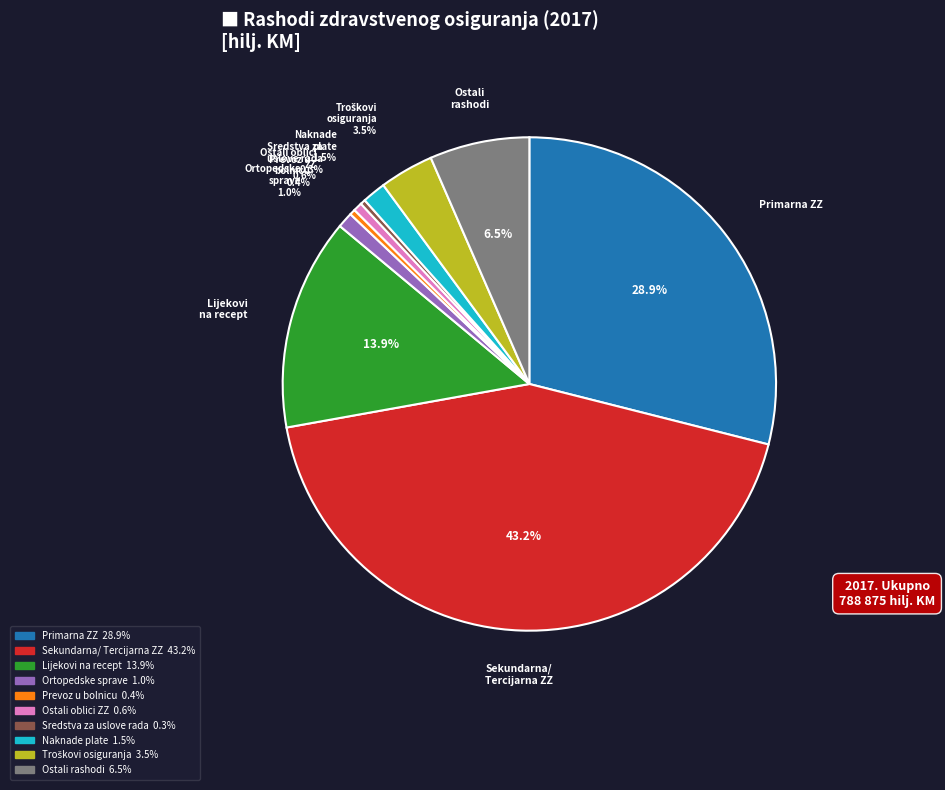

Combined, do Ostali rashodi and Ortopedske sprave account for over 50%?

No